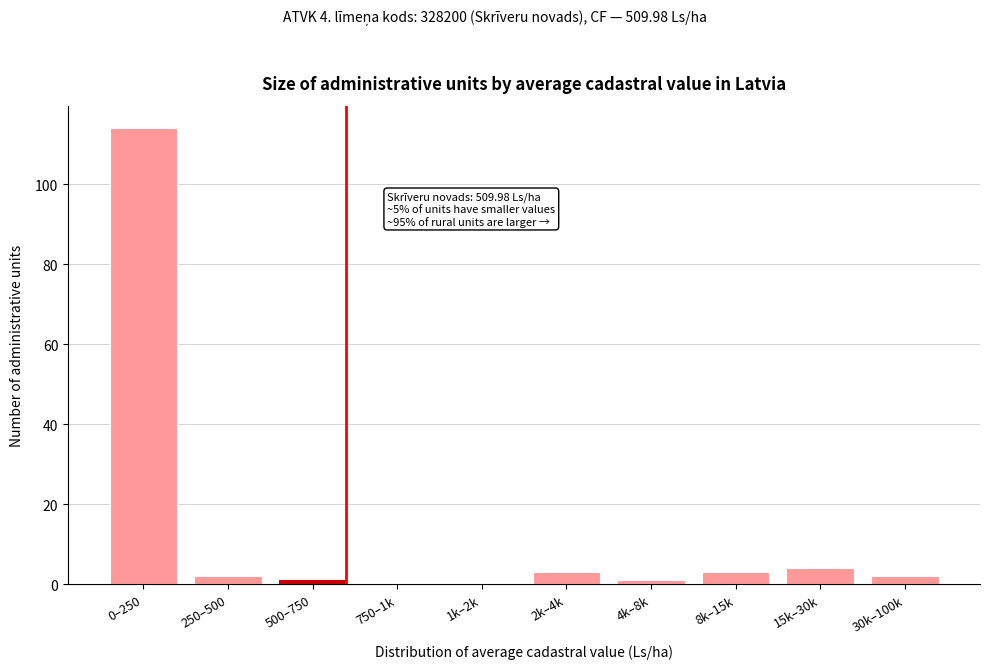

Reading left to right, transcribe all the data shown in this chart.

0–250=114	250–500=2	500–750=1	750–1k=0	1k–2k=0	2k–4k=3	4k–8k=1	8k–15k=3	15k–30k=4	30k–100k=2